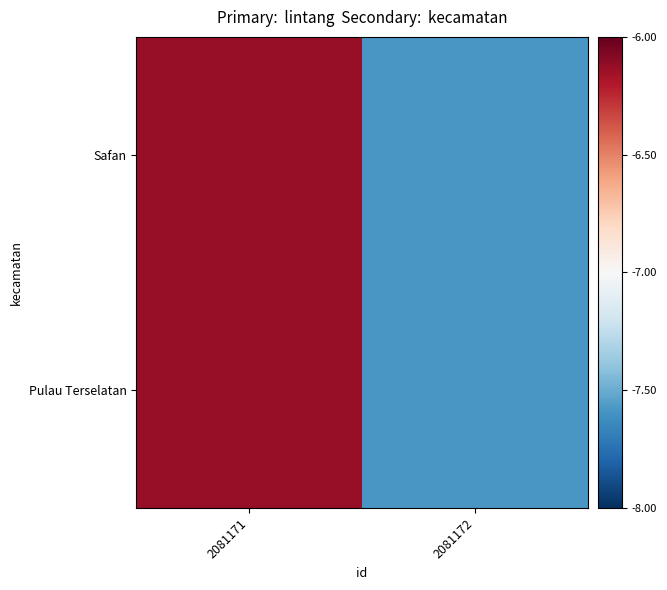

Reading left to right, transcribe all the data shown in this chart.

Safan: 2081171=-6.1	2081172=-7.6
Pulau Terselatan: 2081171=-6.1	2081172=-7.6